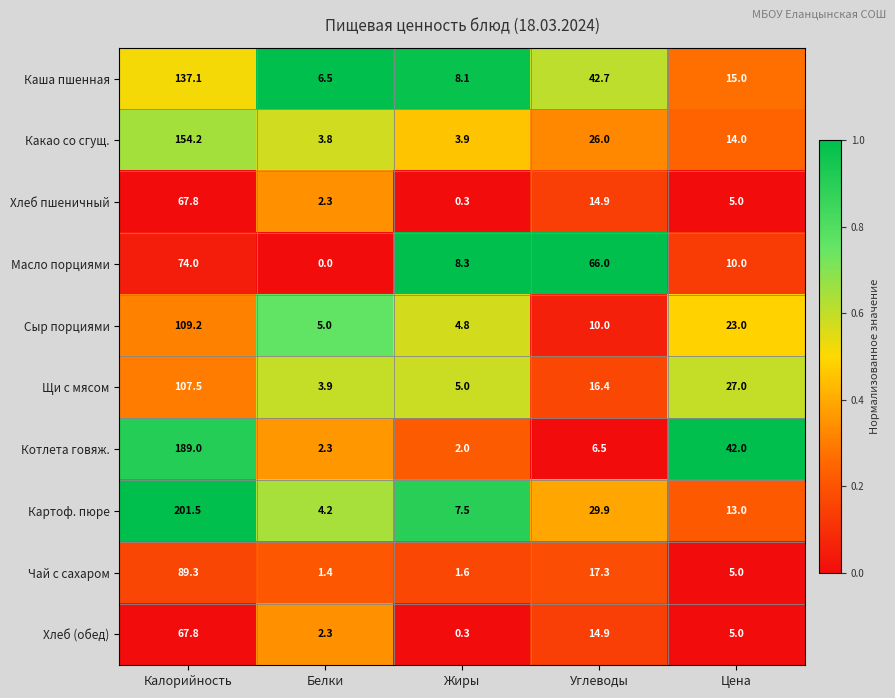

Which series has the largest total across all categories?

Картоф. пюре